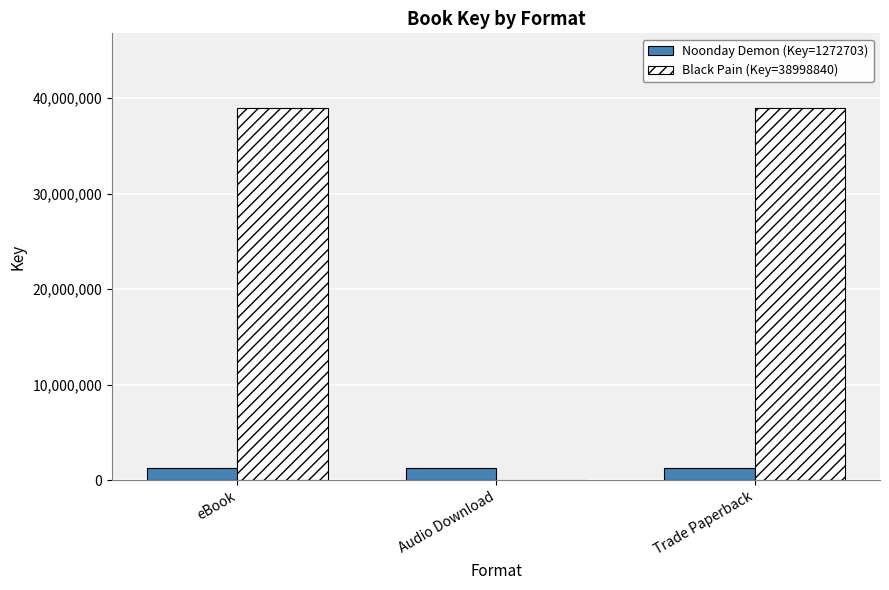

Is the value of Black Pain (Key=38998840) at Trade Paperback greater than the value of Noonday Demon (Key=1272703) at Trade Paperback?

Yes